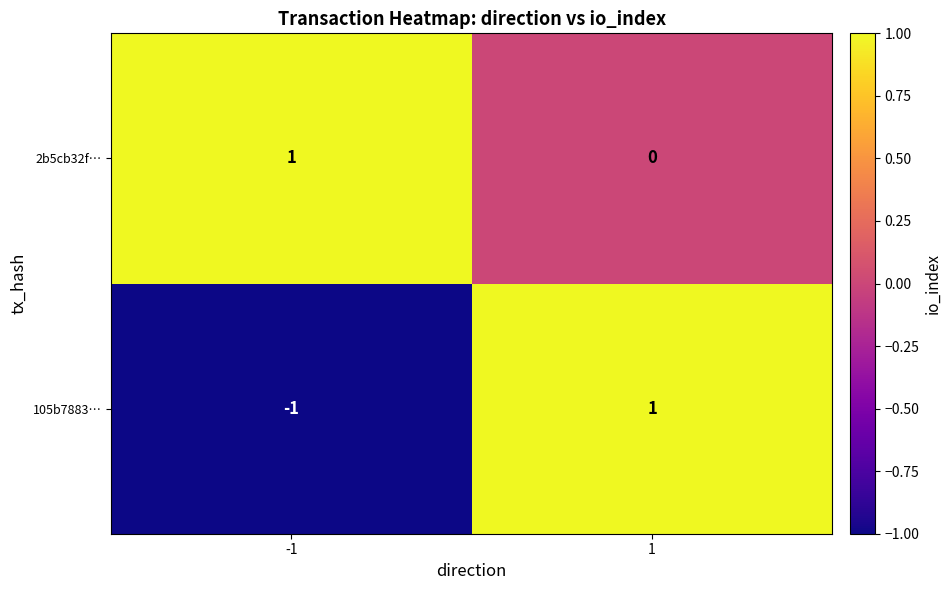

Is it true that 105b7883… equals 0 at -1?

False